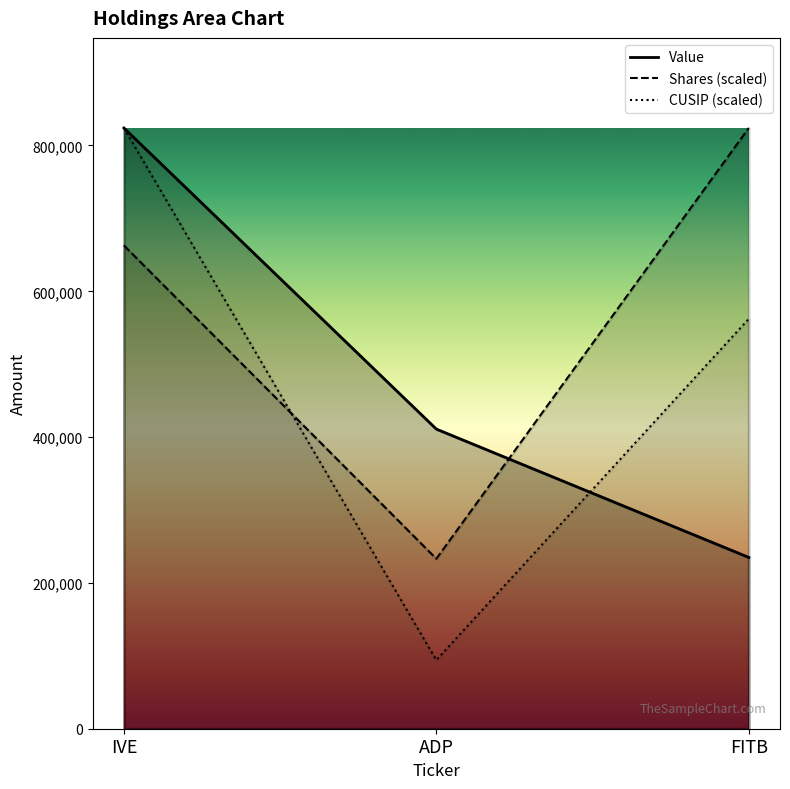

How many lines are shown in the chart?

3